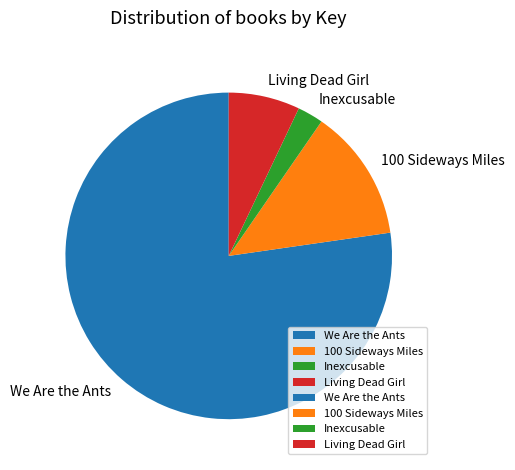

How many slices are in this pie chart?

4